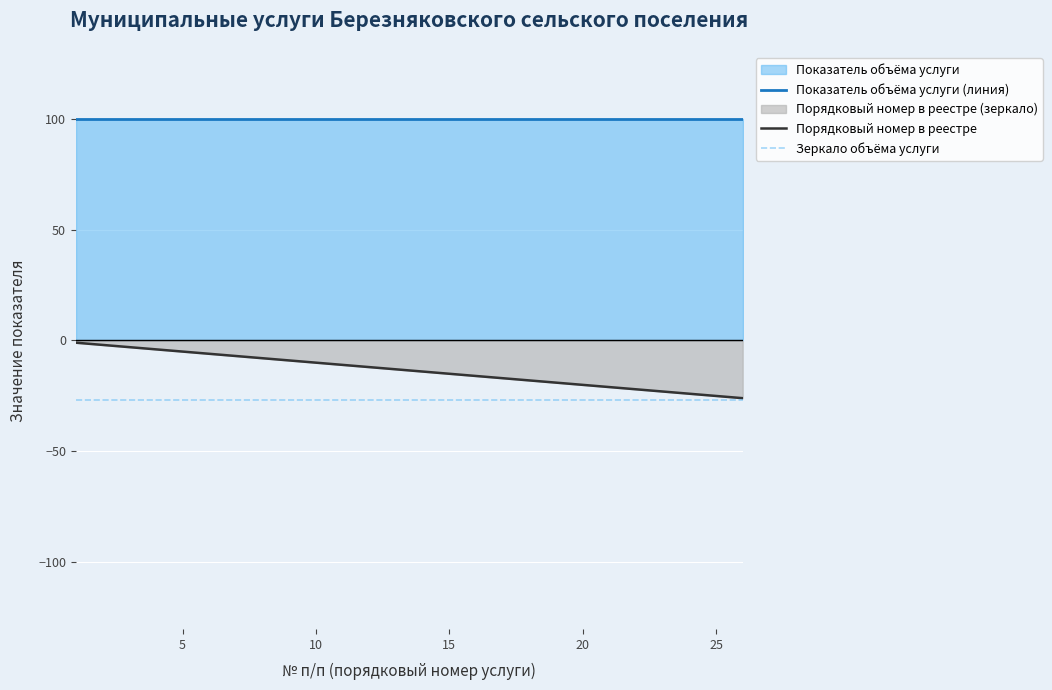

What is the total value across all series at 20?

53